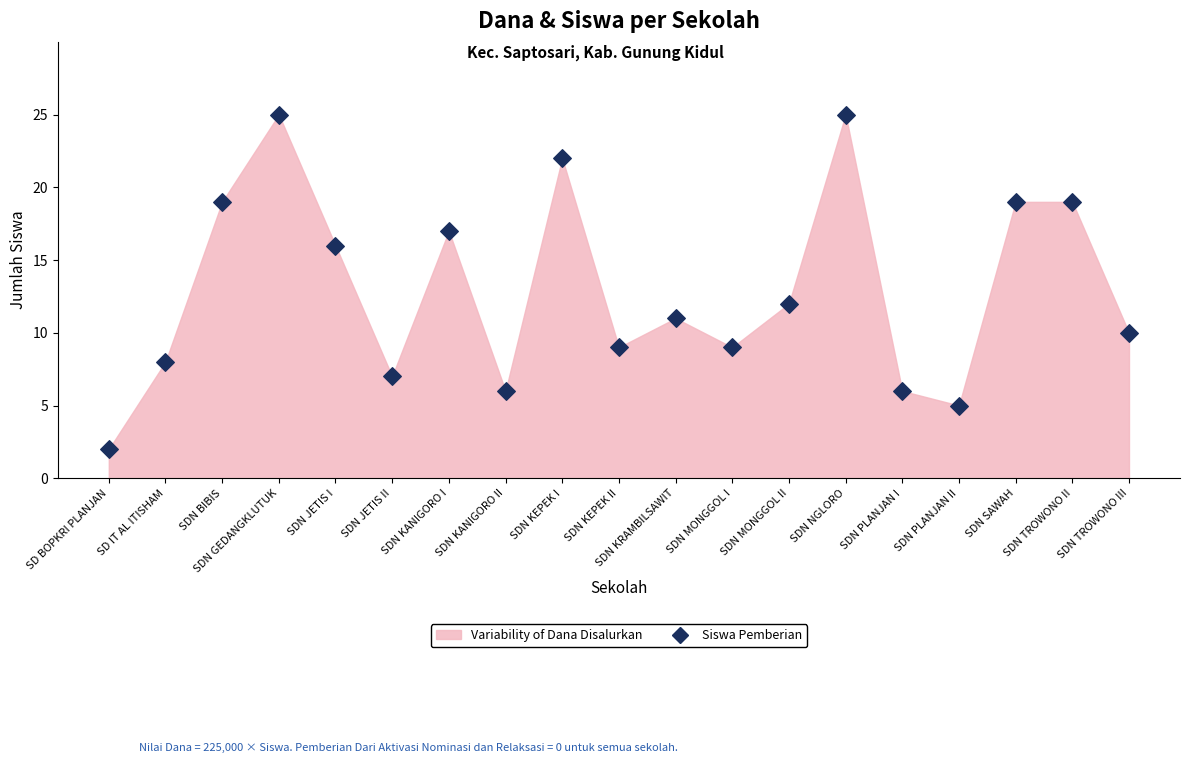

What Y value in the scatter plot is closest to 13?

12